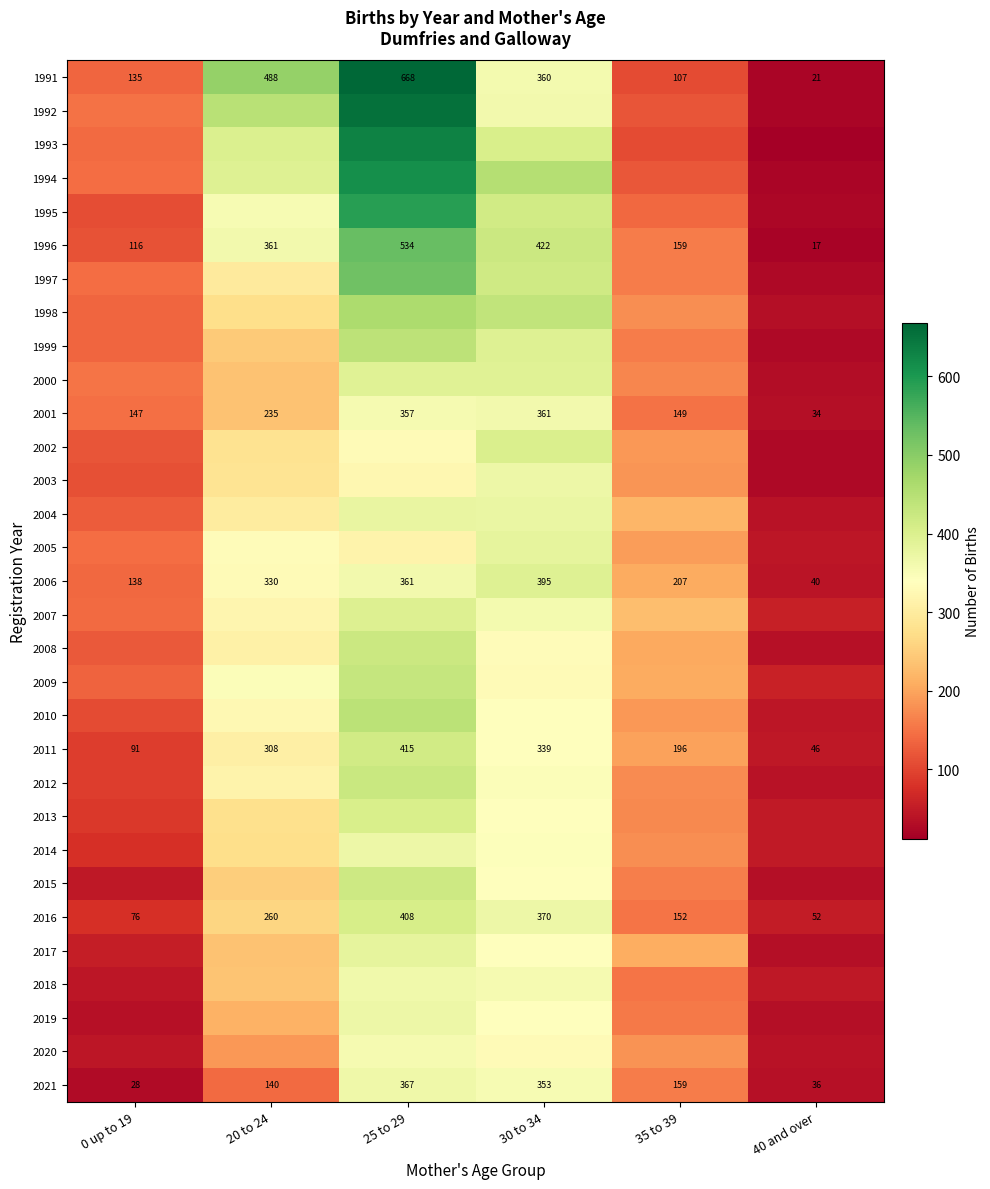

What is the average value of the 2016 series?

220